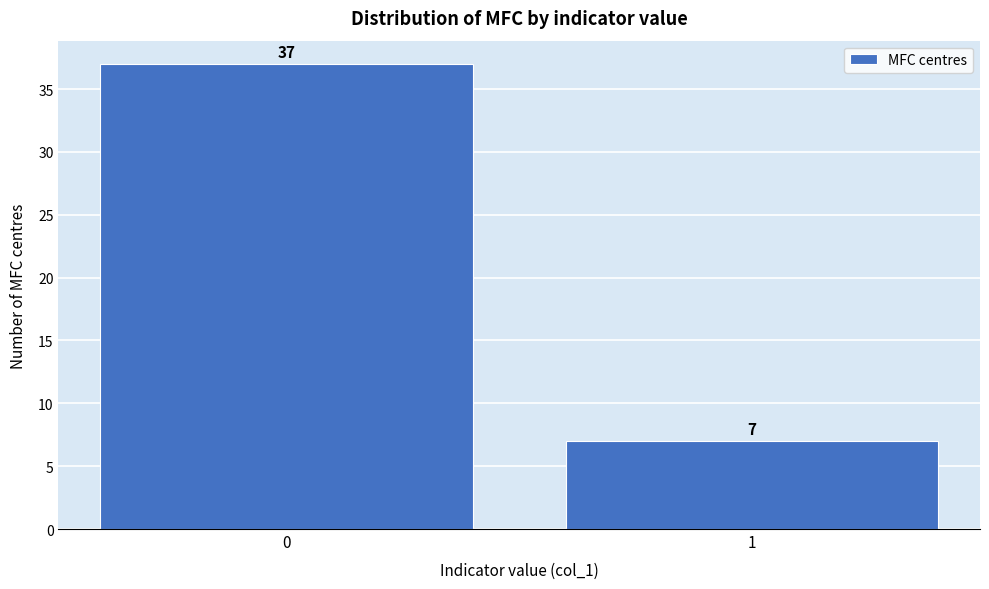

Reading left to right, list all the values displayed in this chart.

37	7